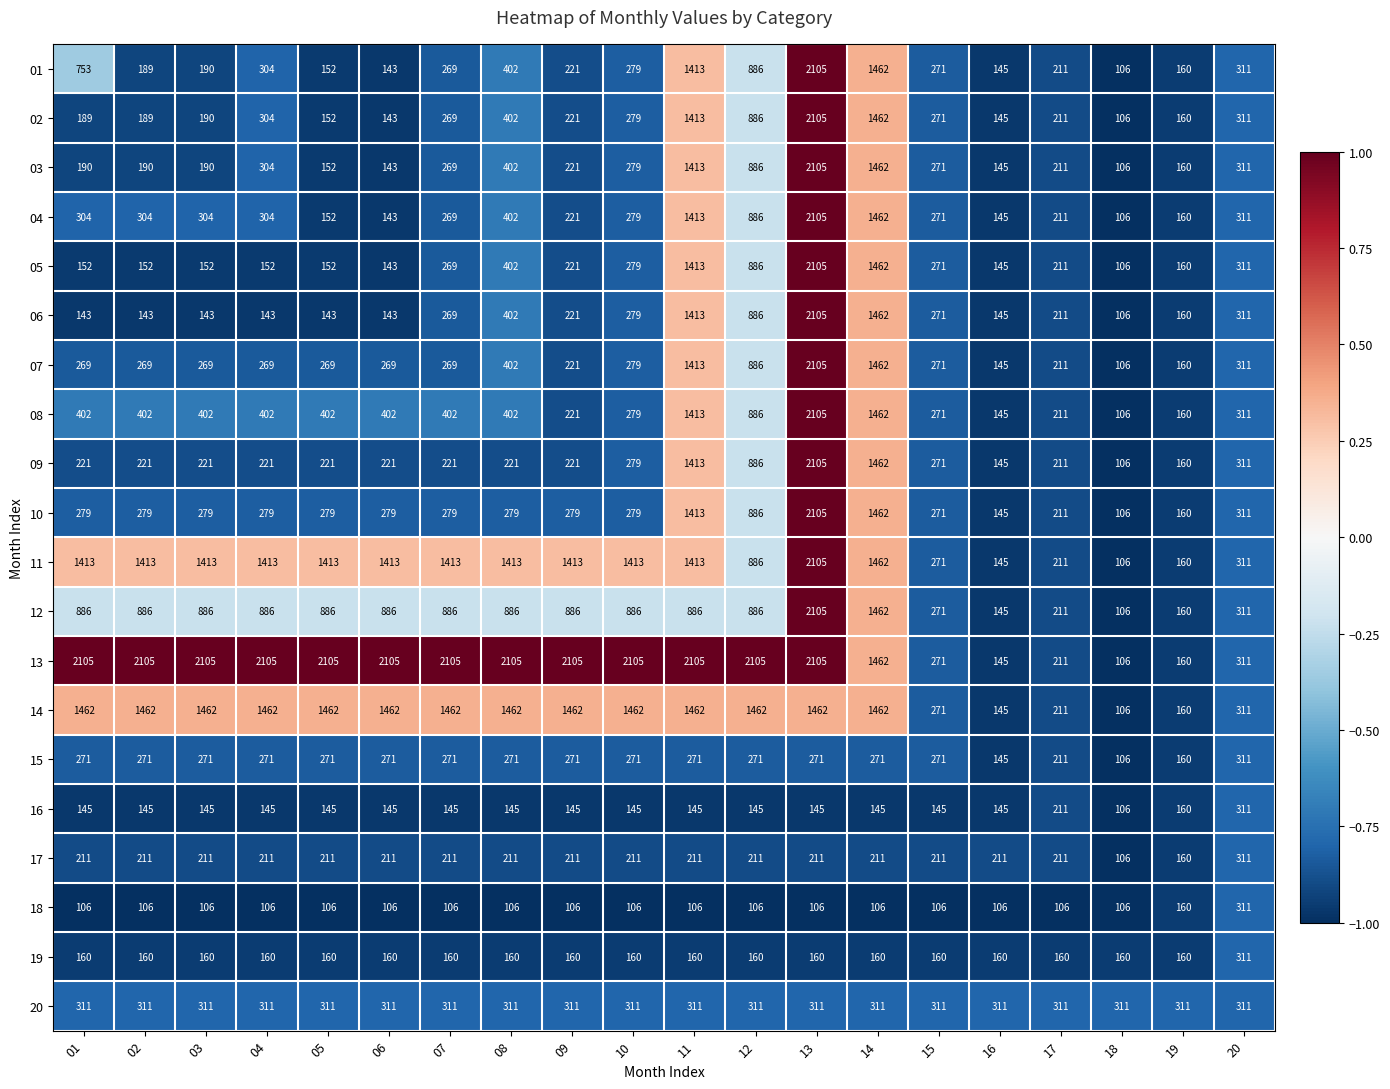

What is the total value across all series at 03?

9410